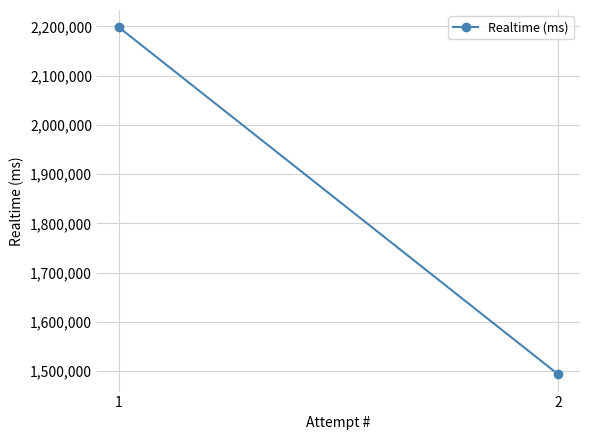

What is the sum of all values?

3691526